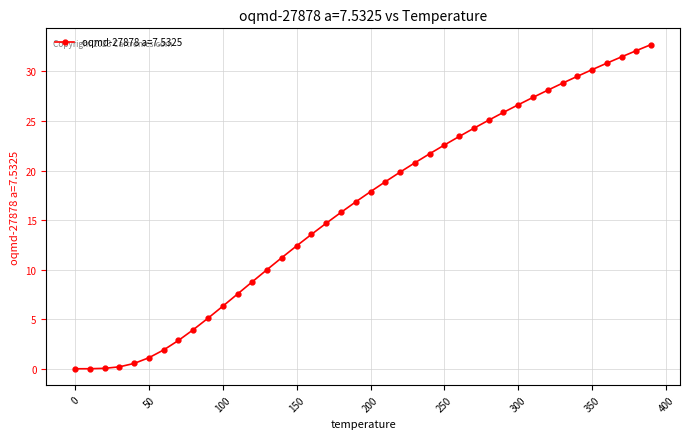

What is the value of the 22nd point from the left?

18.9